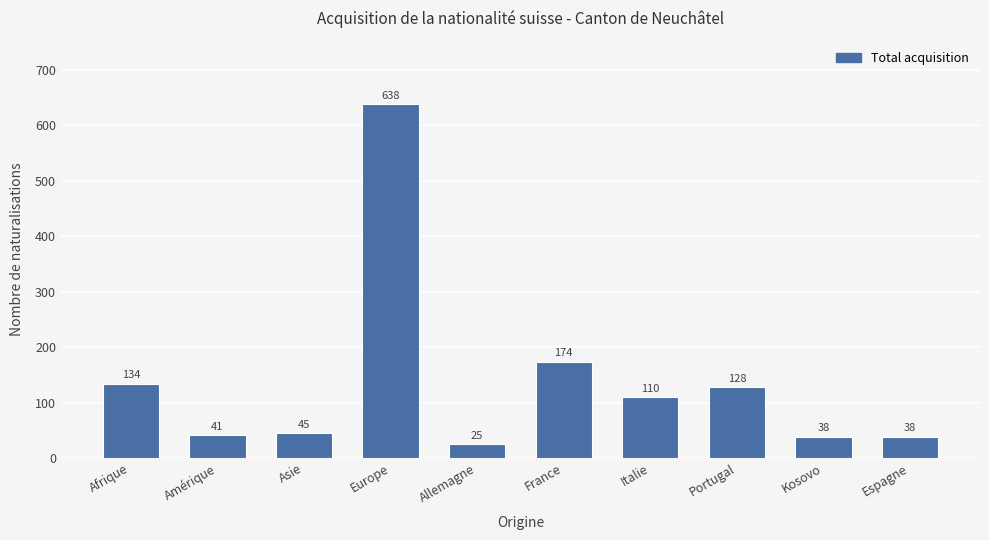

The value at Afrique is 186. True or false?

False